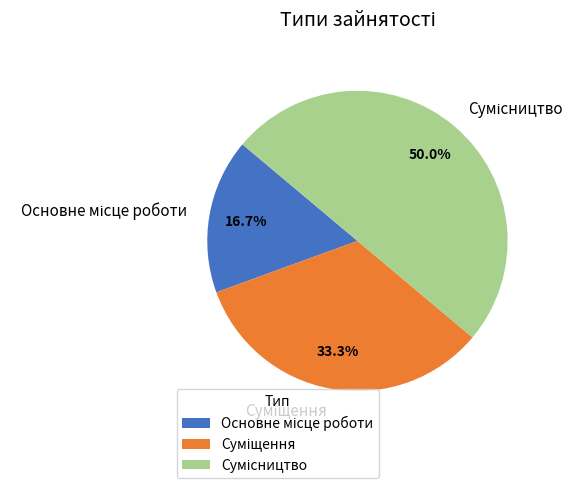

The Сумісництво slice represents 50% of the pie. True or false?

True